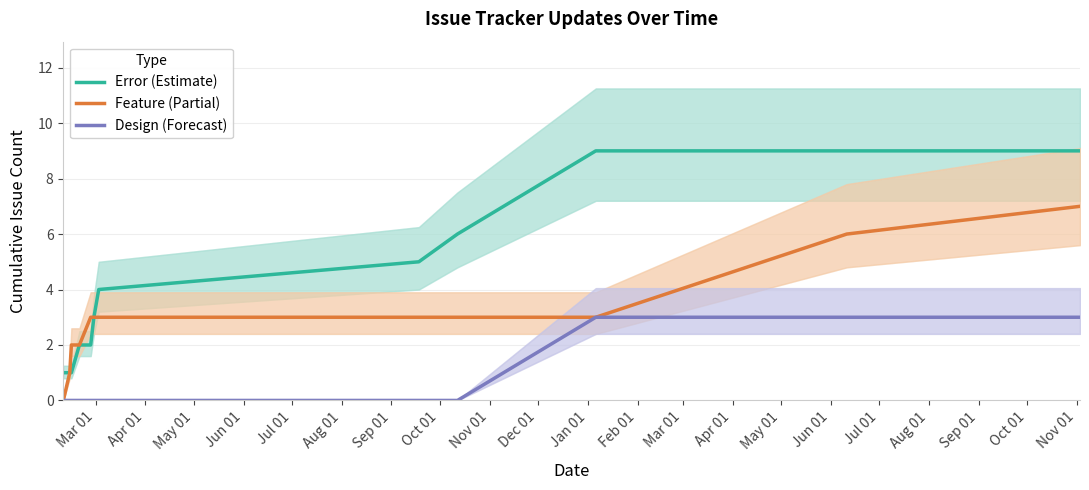

True or false: Error (Estimate) and Design (Forecast) intersect in this chart.

False